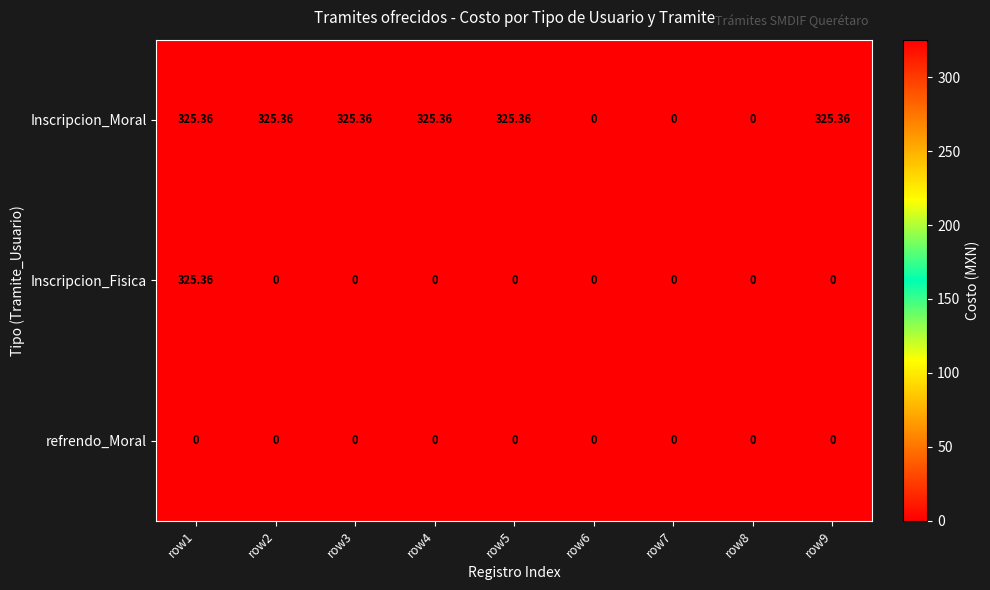

Between row2 and row8, which series saw the biggest shift?

Inscripcion_Moral